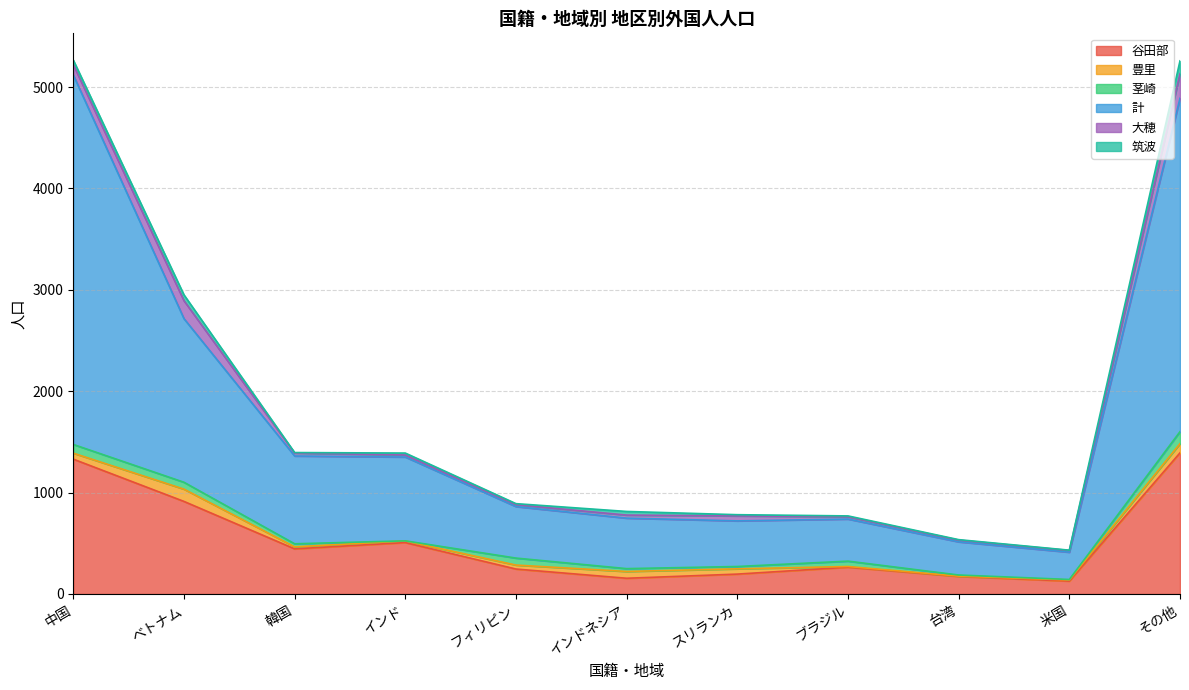

List the labels in order of 谷田部 value, smallest first.

米国, インドネシア, 台湾, スリランカ, フィリピン, ブラジル, 韓国, インド, ベトナム, 中国, その他